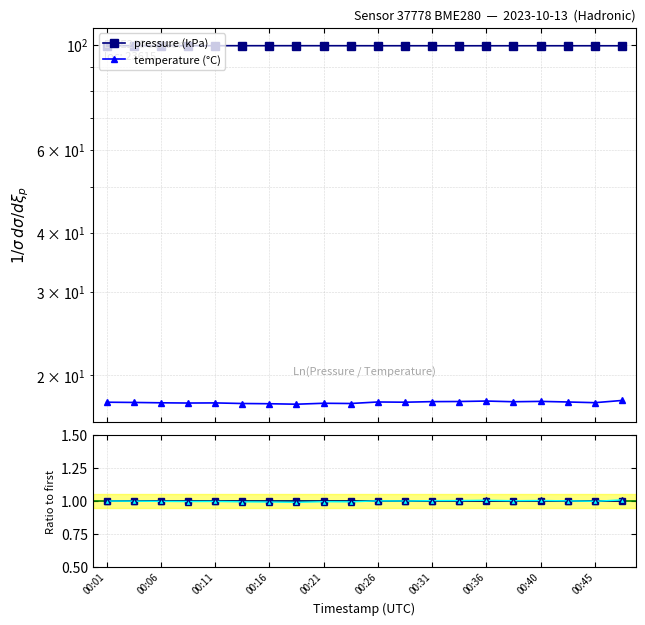

Is it true that pressure (kPa) equals 99.7 at 00:26?

True